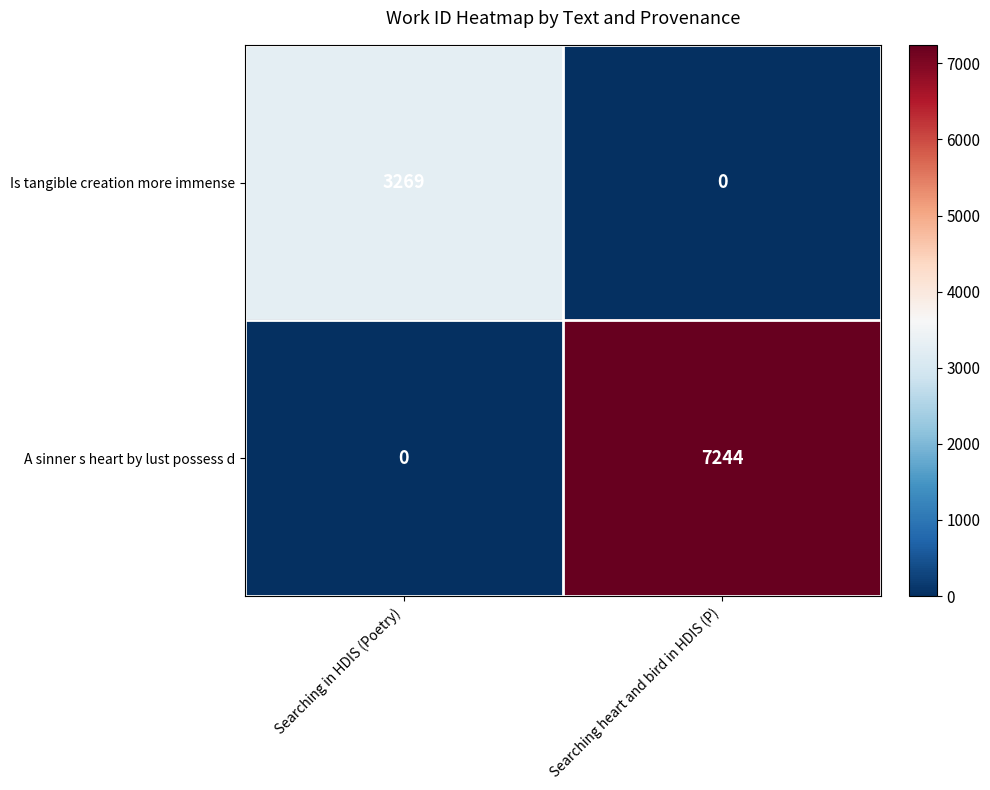

At which label is A sinner s heart by lust possess d closest to 3622?

Searching in HDIS (Poetry)